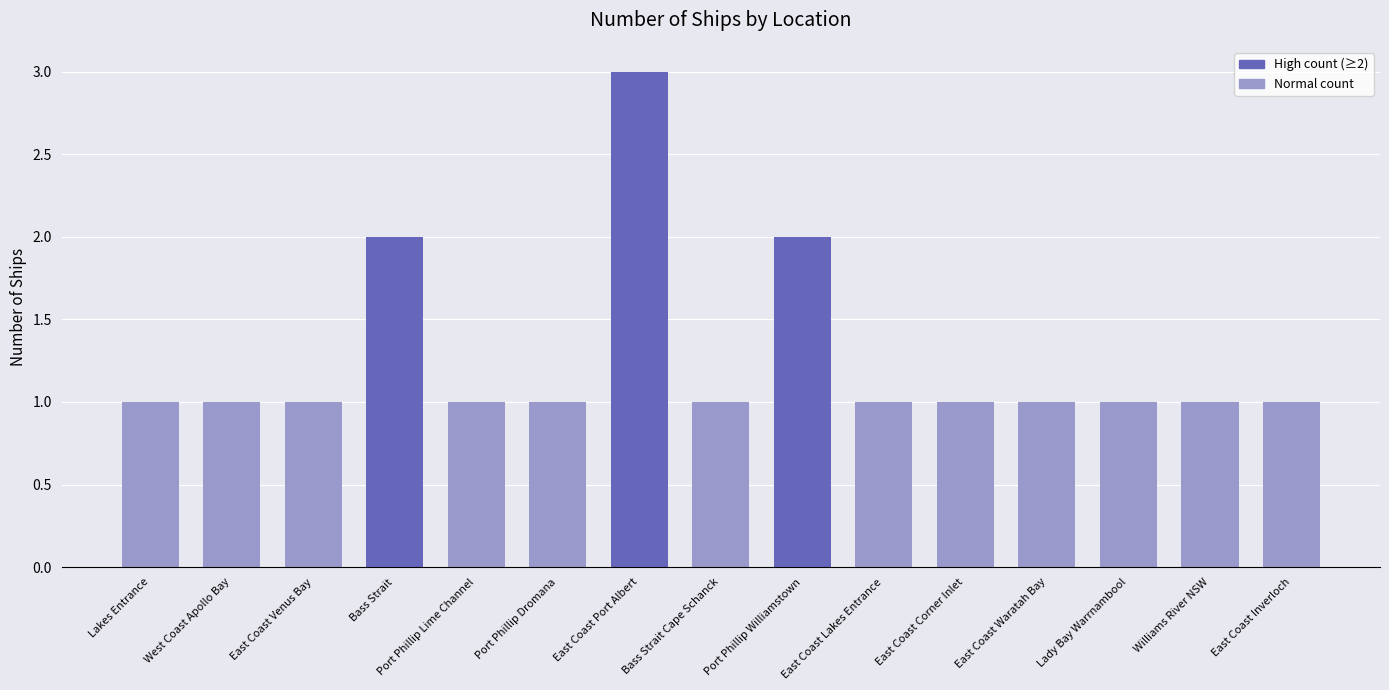

How many bars are there in total?

15